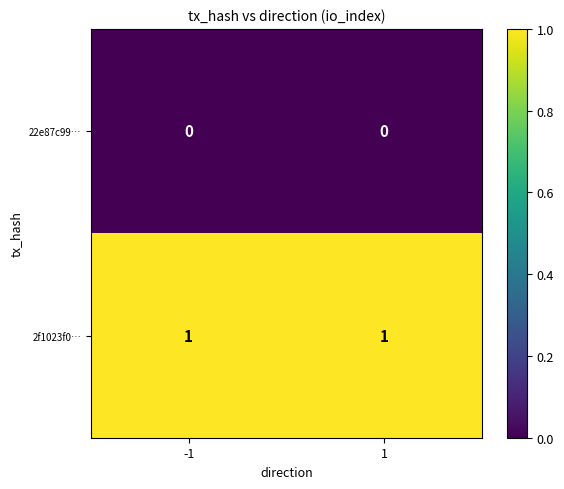

Reading right to left, what are all the values shown in this chart?

22e87c99…: 1=0	-1=0
2f1023f0…: 1=1	-1=1